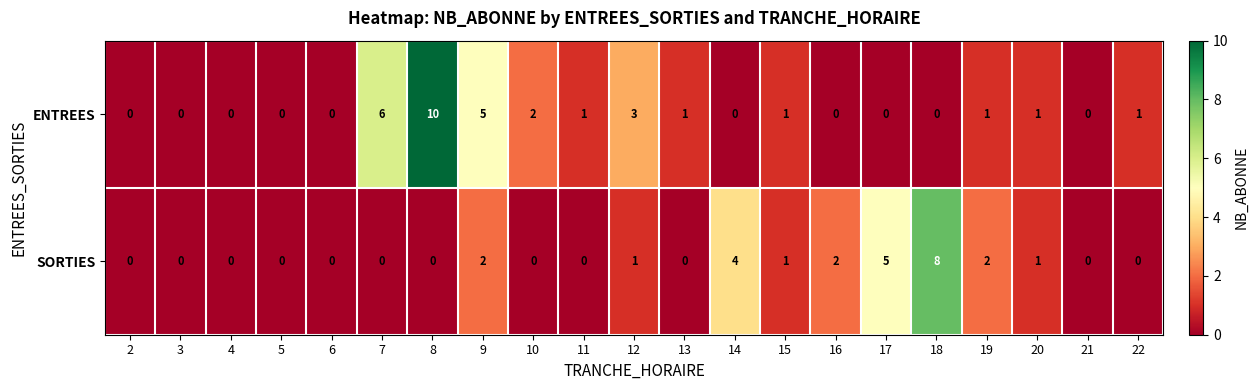

At 22, list the series in order from largest to smallest.

ENTREES, SORTIES